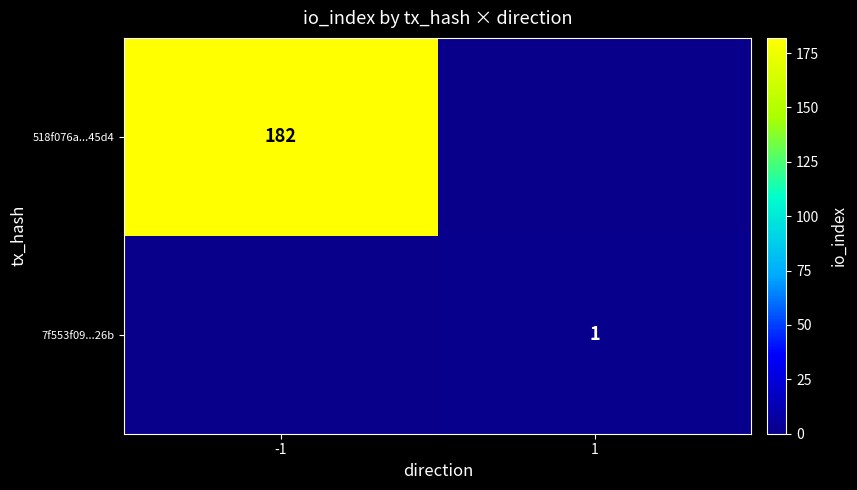

What is the total value across all series at 1?

1